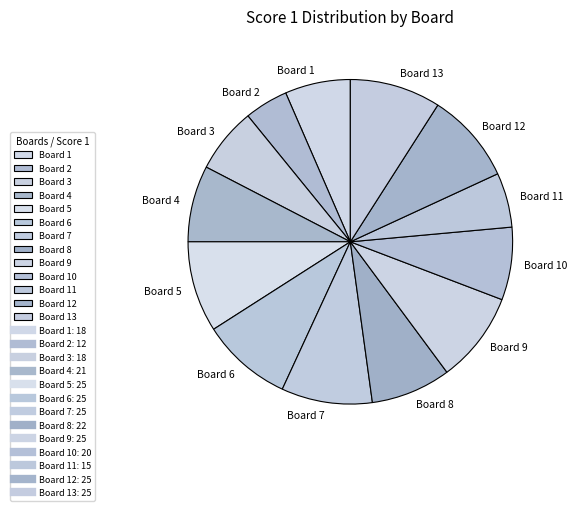

Does Board 7 account for over 50% of the chart?

No